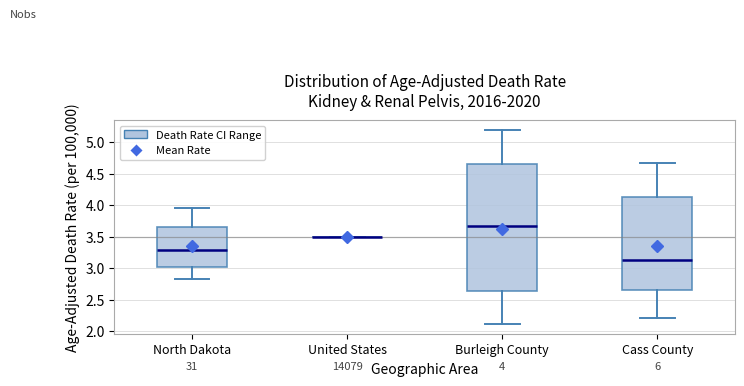

Which box is the tallest, from its lower edge to its upper edge?

Burleigh County